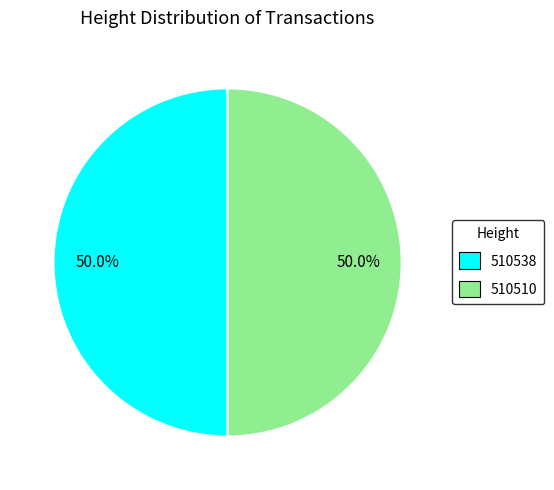

What percentage is the 510538 slice, to the nearest percent?

50%